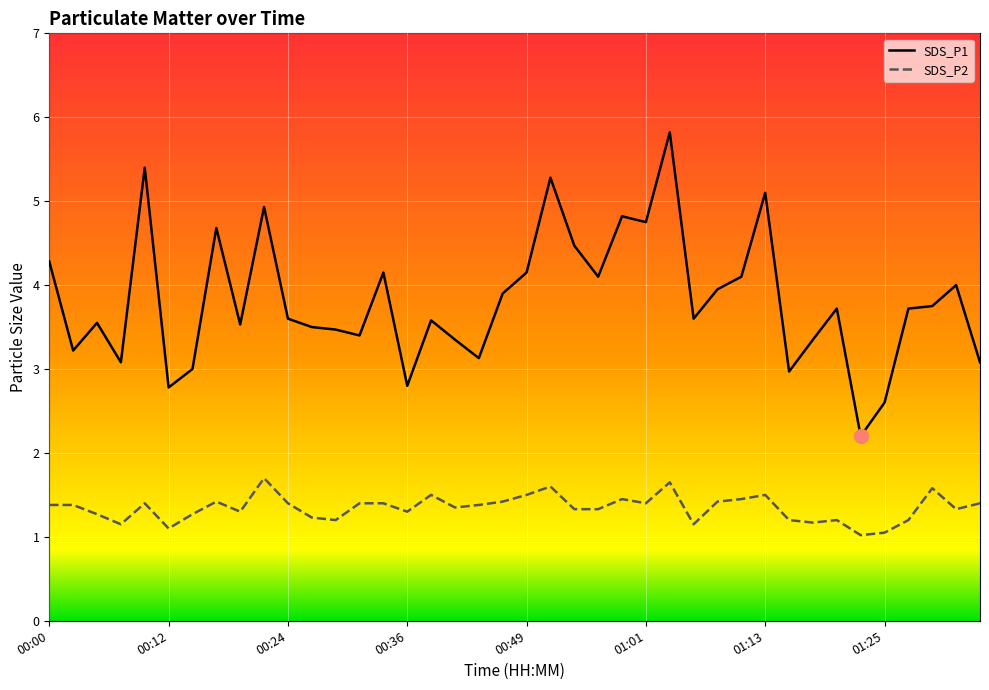

Which has a higher value, 01:35 or 00:10?

00:10